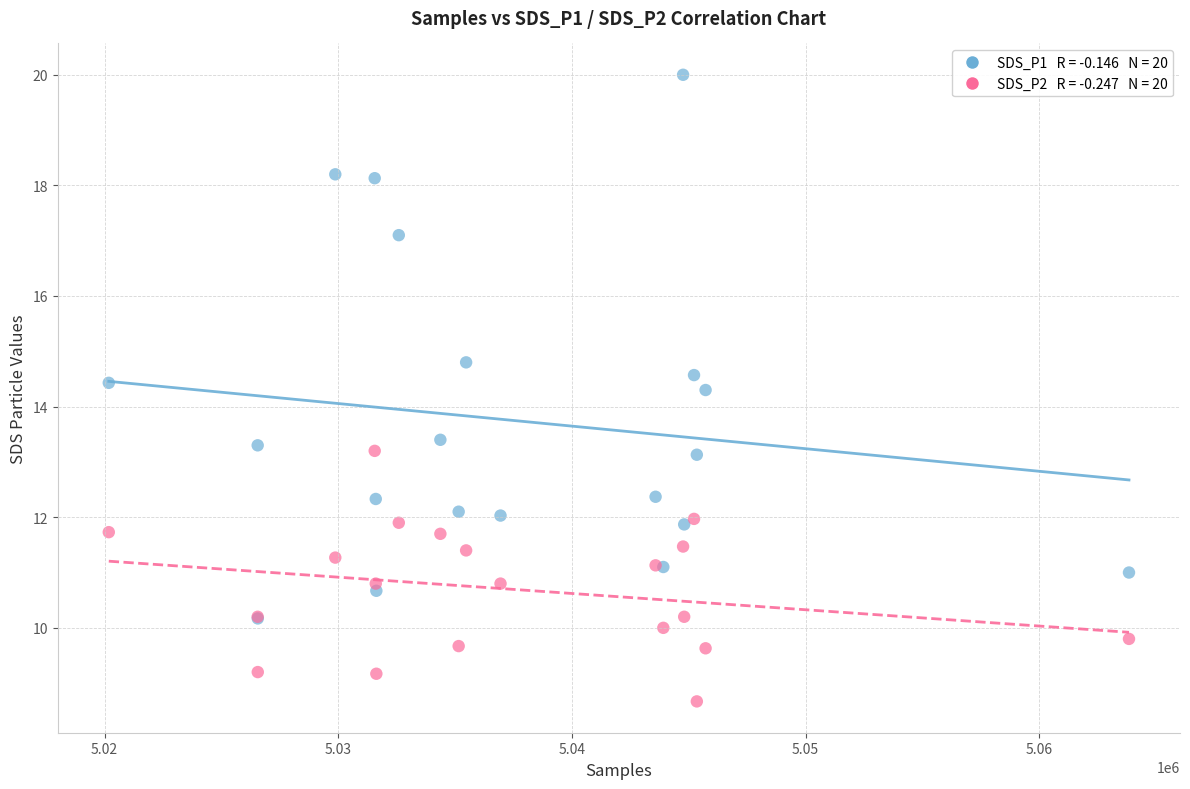

Across all series, what Y value is closest to 14?

14.3